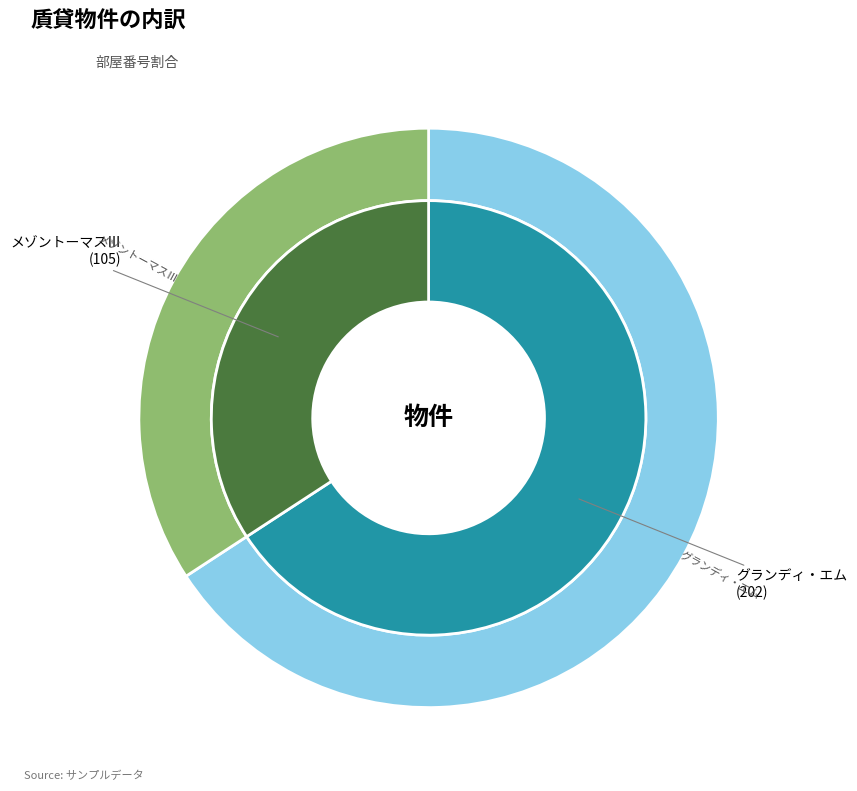

Is there any slice that represents more than half of the pie?

Yes